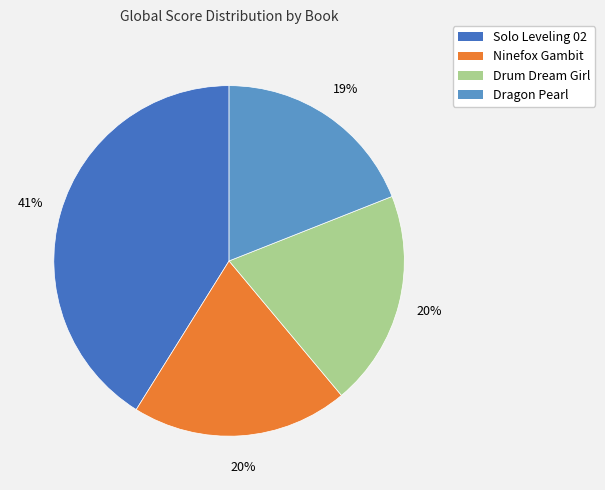

Approximately how many times larger is the value at Solo Leveling 02 compared to Dragon Pearl?

2.2